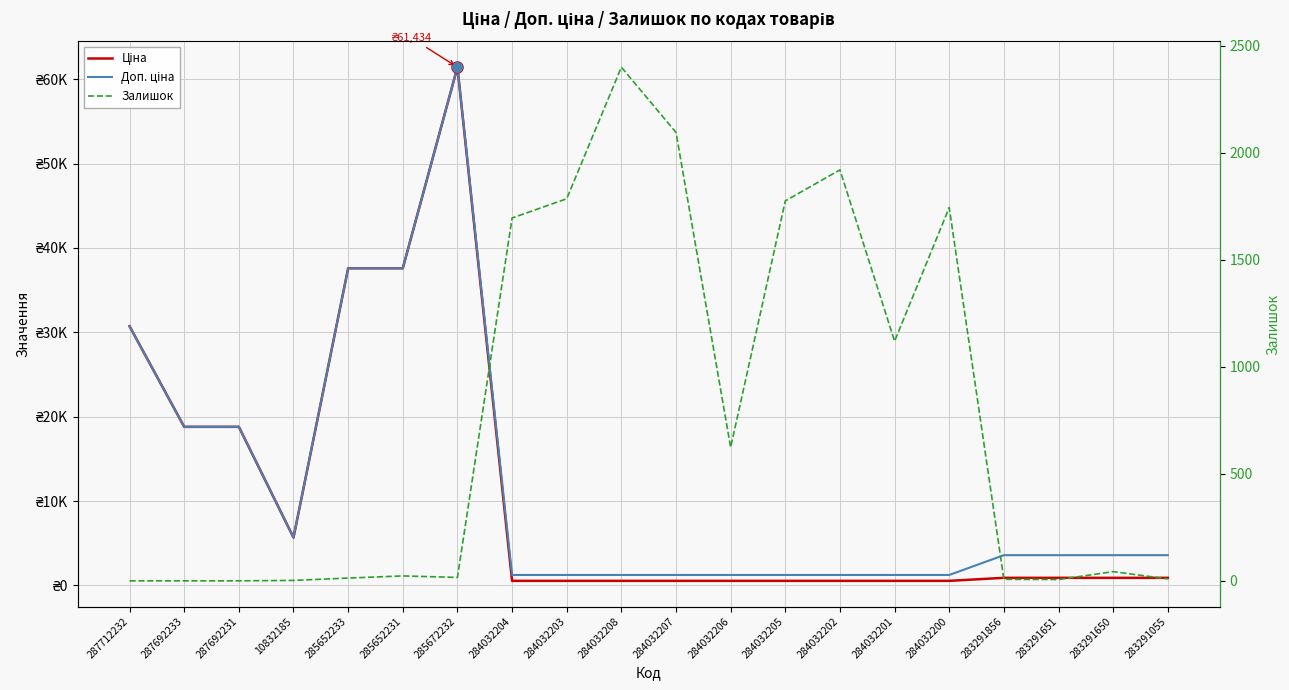

The value of Доп. ціна at 284032200 is 430.4. True or false?

False